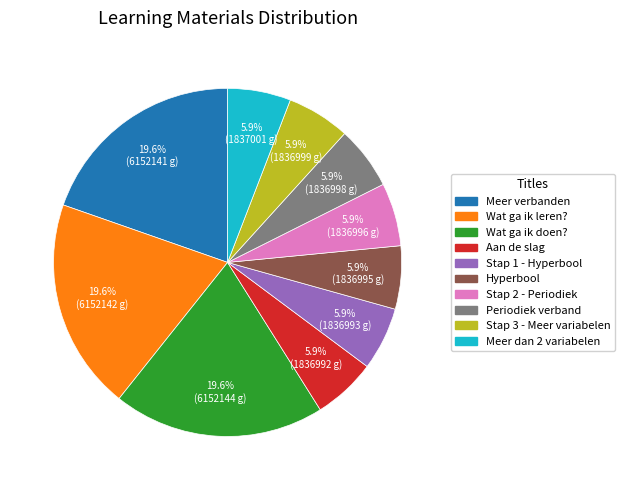

To the nearest percent, what is the average slice percentage?

10%